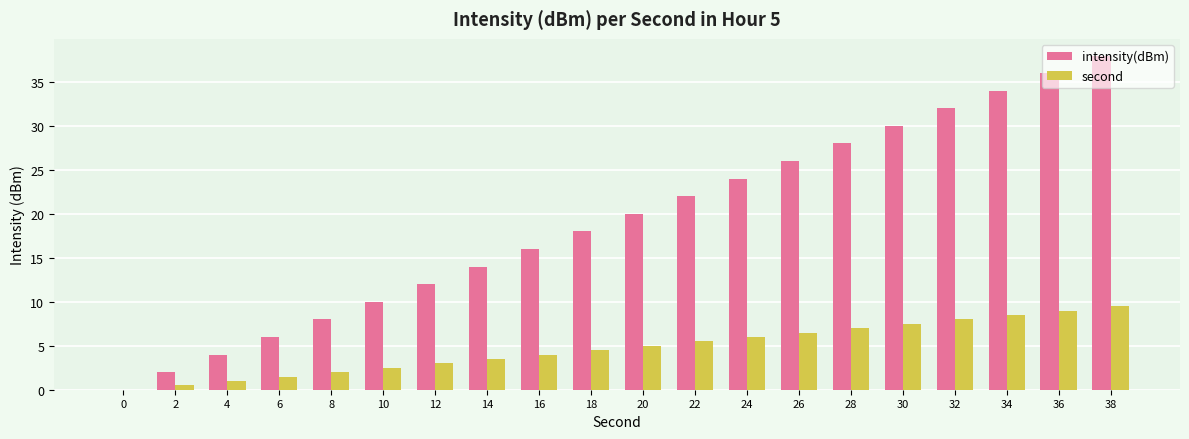

What is the spread (max minus min) of values at 18?

13.5